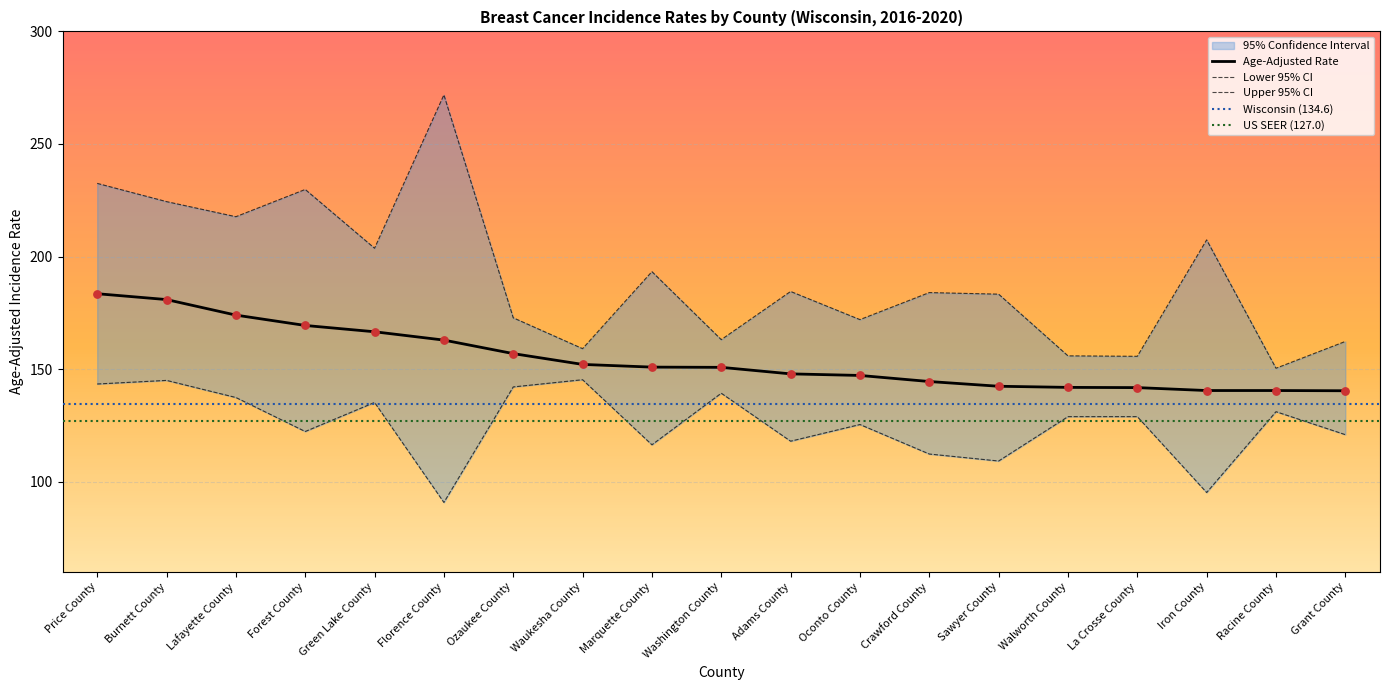

What is the maximum value for Age-Adjusted Rate?

183.5